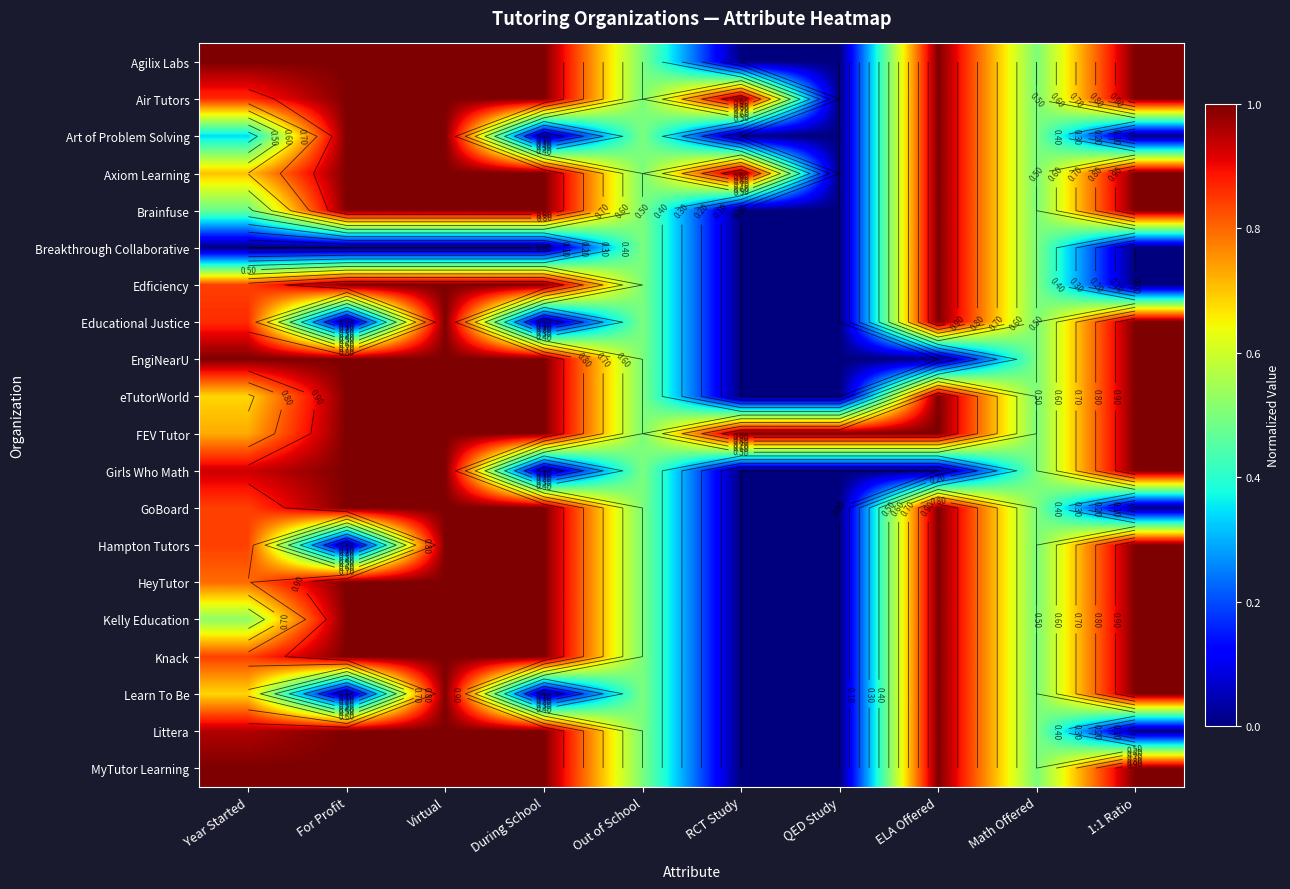

Between Out of School and 1:1 Ratio, which is larger?

1:1 Ratio